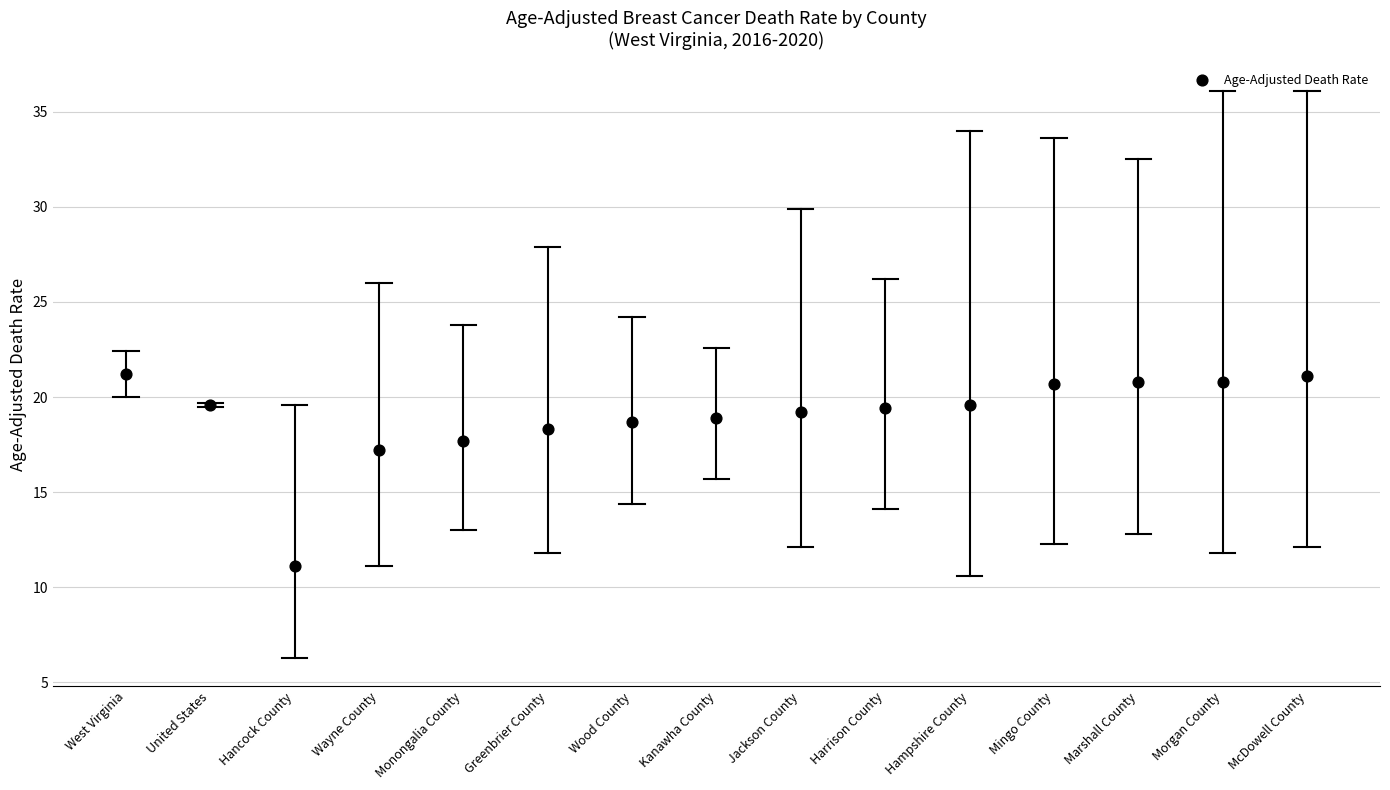

What Y value in the scatter plot is closest to 16?

17.2